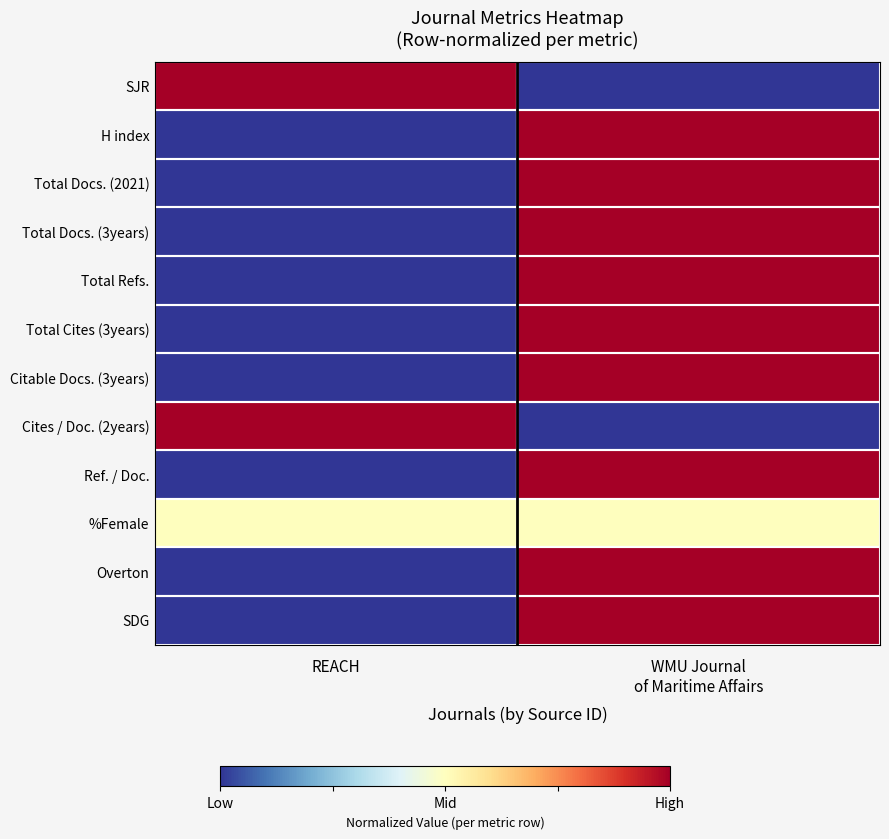

Rank the series by their maximum value, from lowest to highest.

%Female, SJR, H index, Total Docs. (2021), Total Docs. (3years), Total Refs., Total Cites (3years), Citable Docs. (3years), Cites / Doc. (2years), Ref. / Doc., Overton, SDG